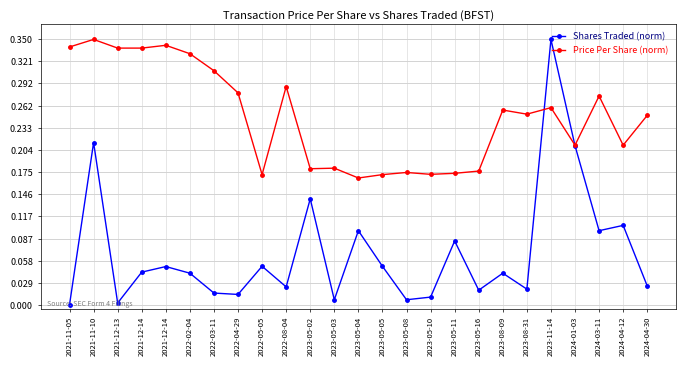

Which series ends up on top after the final intersection of Price Per Share (norm) and Shares Traded (norm)?

Price Per Share (norm)